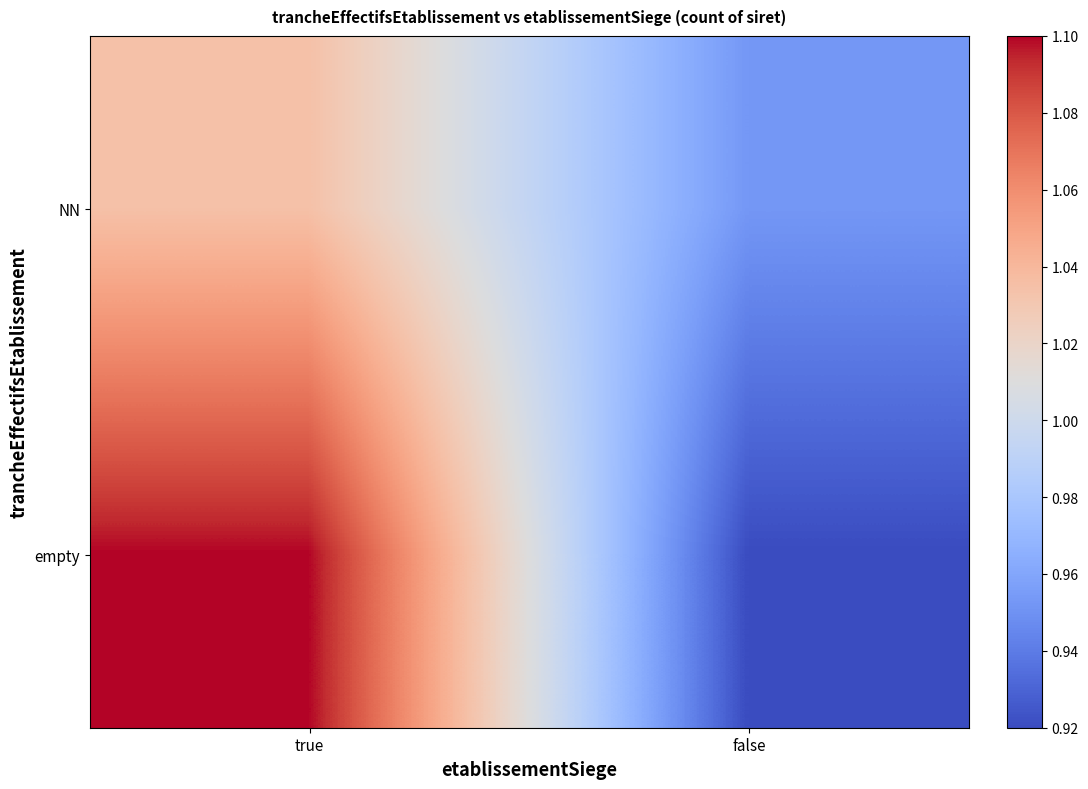

Reading left to right, extract all data points from this chart.

NN: true=1.0	false=1.0
empty: true=1.1	false=0.9